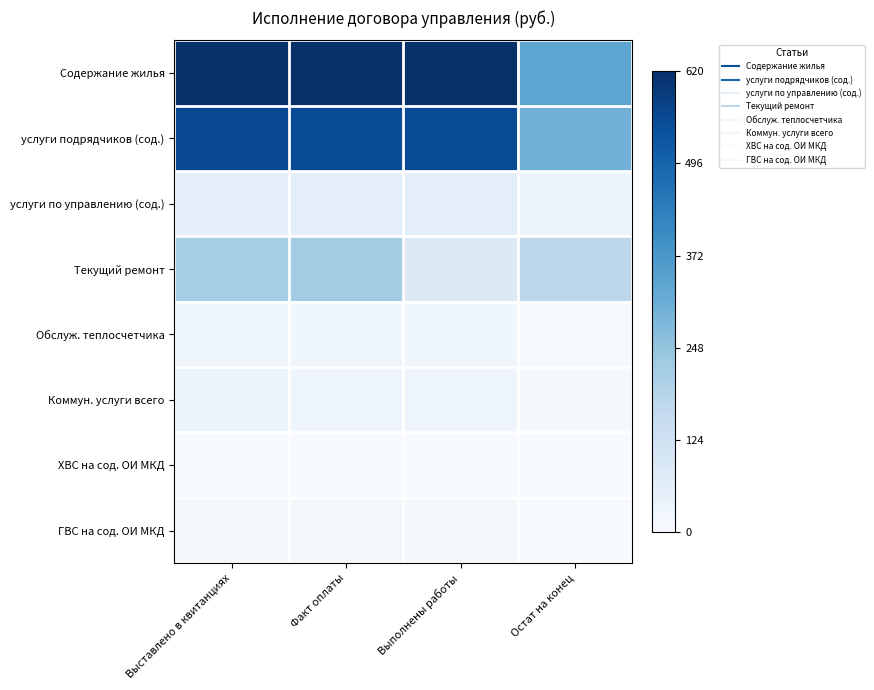

Count the number of data series in this chart.

8